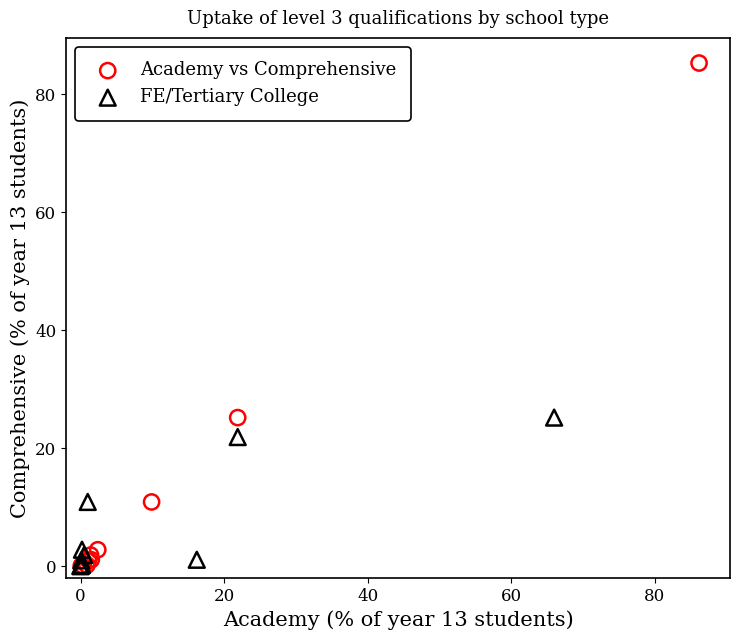

Which series has the widest spread of Y values?

Academy vs Comprehensive